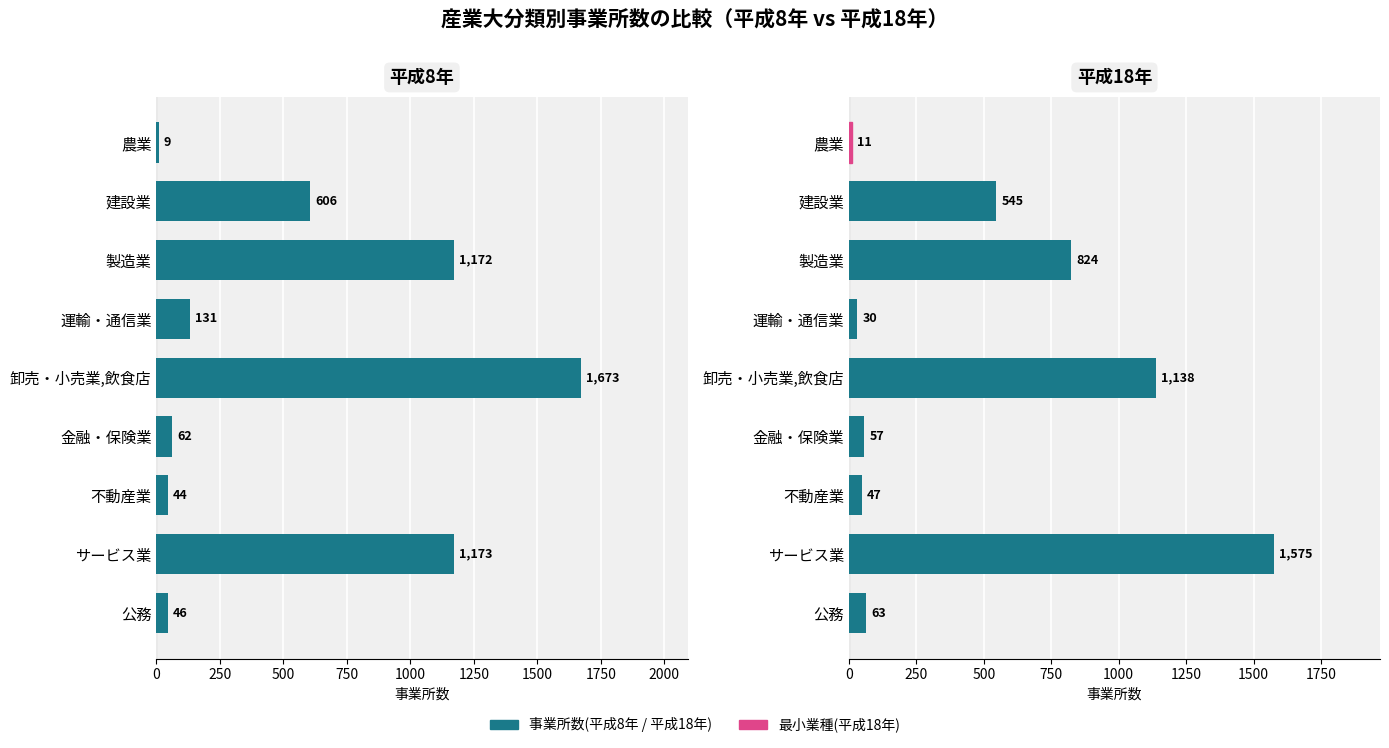

What is the value of the 事業所数(平成8年) bar at the 7th from the left?

44